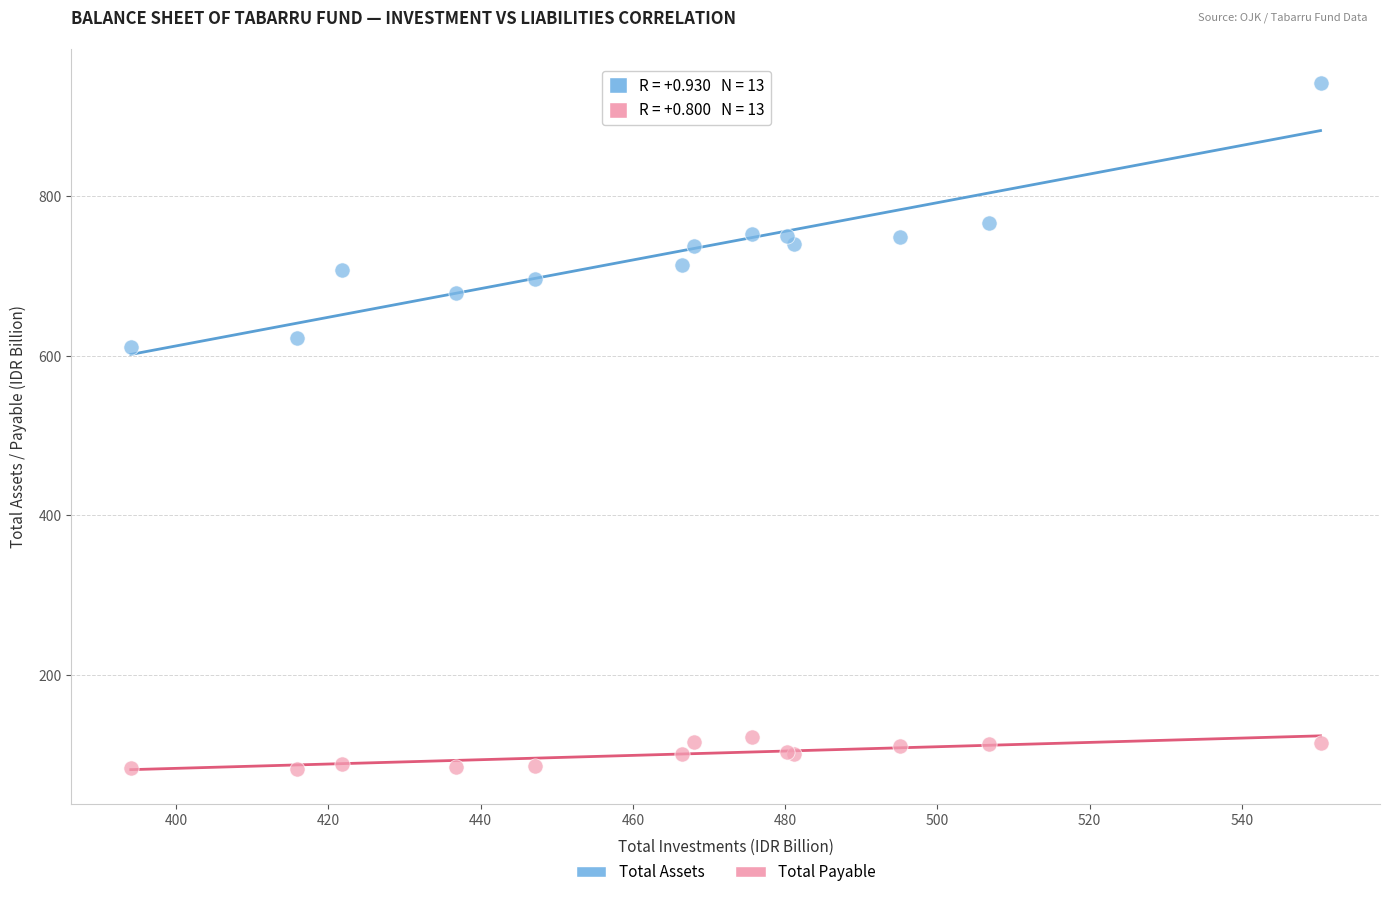

Across all series, what Y value is closest to 512?

610.6